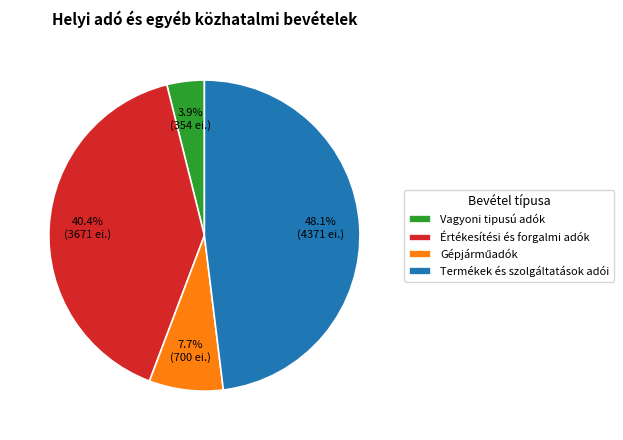

To the nearest percent, what is the combined percentage of Termékek és szolgáltatások adói and Vagyoni tipusú adók?

52%